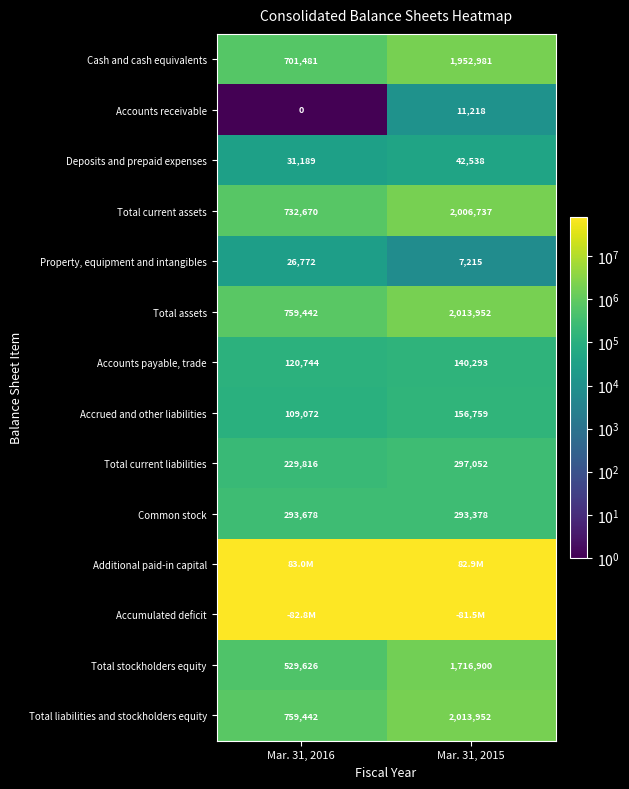

How many series are shown in this chart?

14